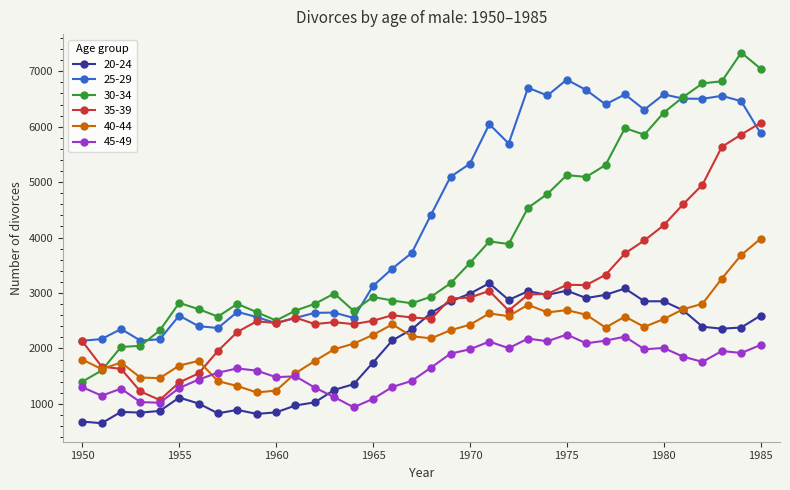

What is the value of the 20-24 point at the 13th from the left?

1028